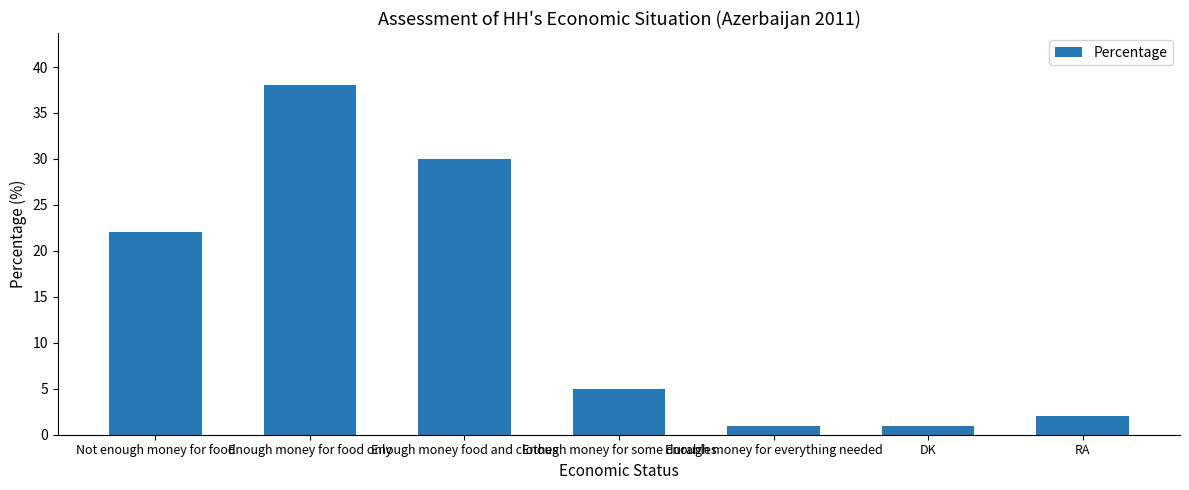

What is the label of the 1st bar from the left?

Not enough money for food